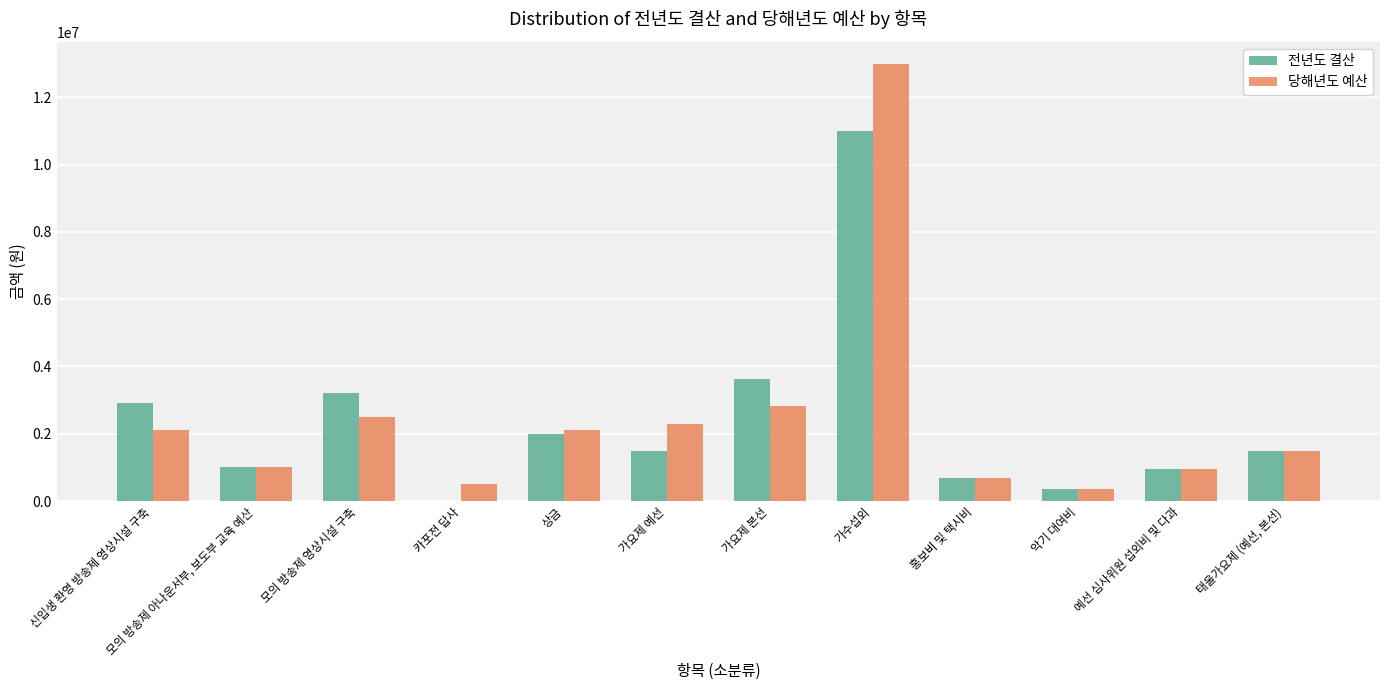

Are the bars horizontal?

No